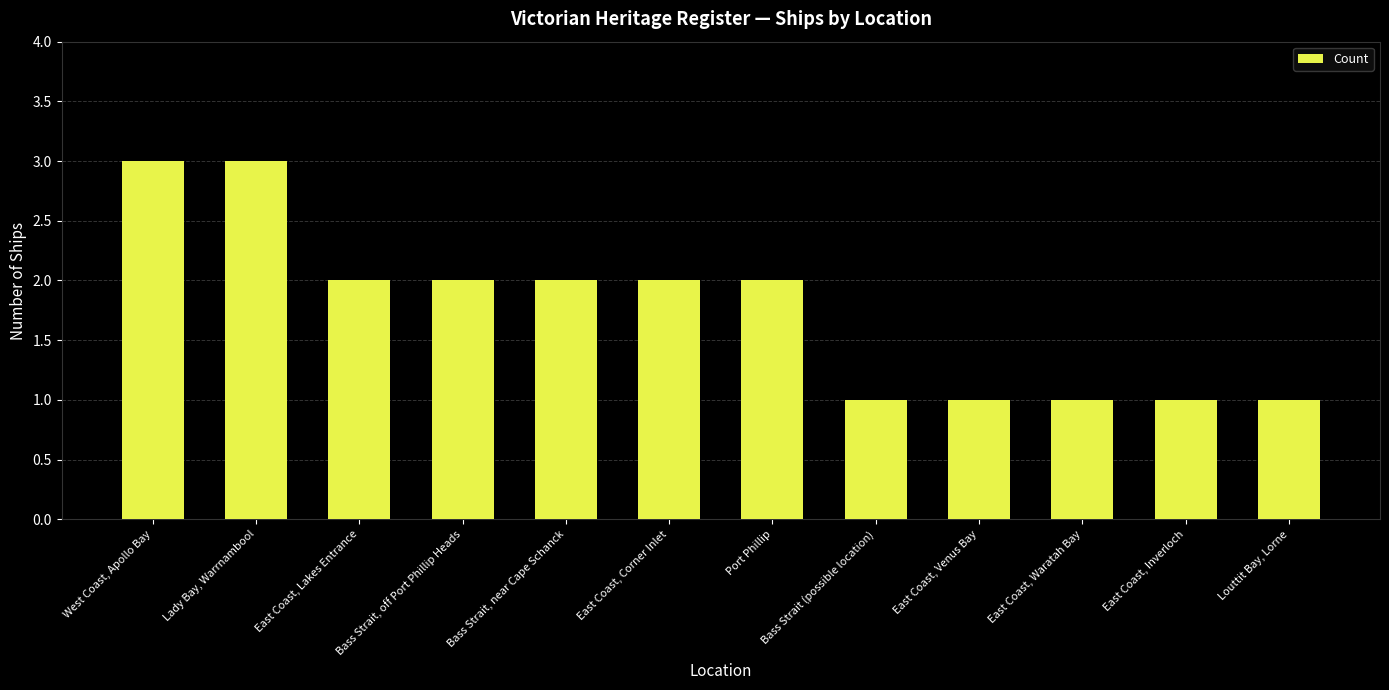

Approximately how many times larger is the value at East Coast, Corner Inlet compared to East Coast, Lakes Entrance?

1.0